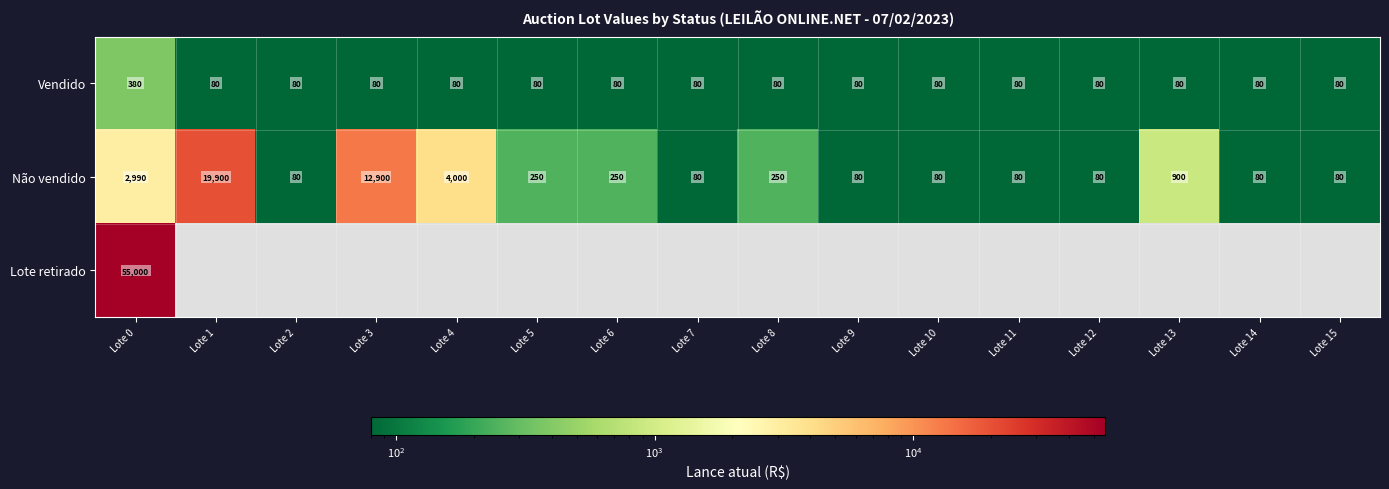

Where does the Não vendido series first go above 250?

Lote 0